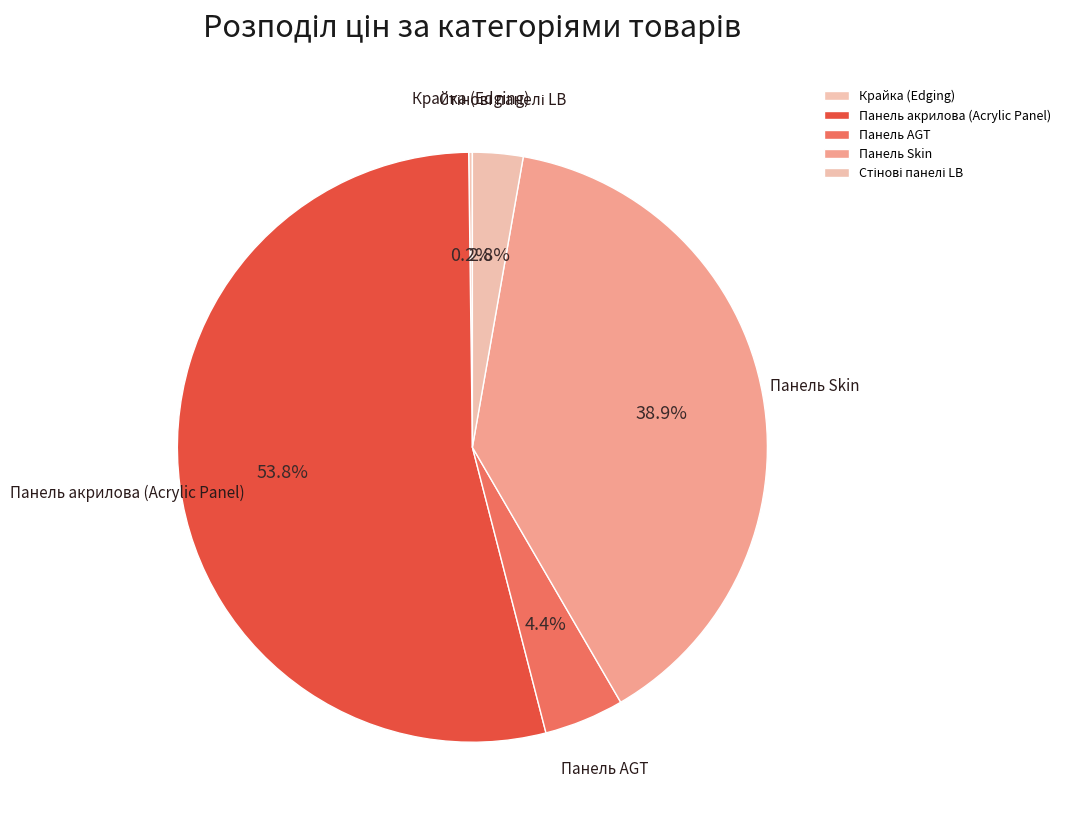

What is the majority slice?

Панель акрилова (Acrylic Panel)